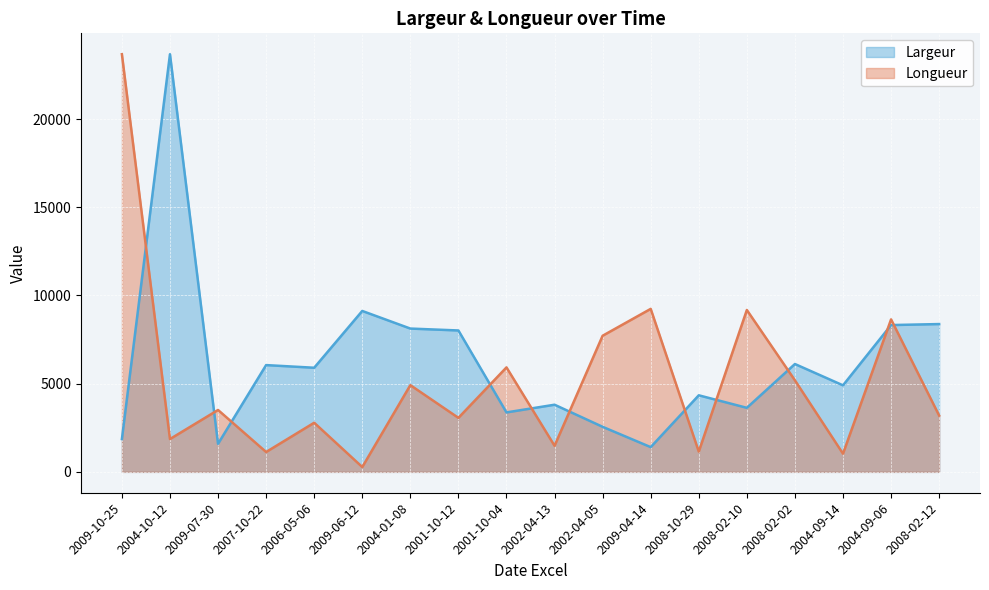

What is the label of the 10th point from the left?

2002-04-13